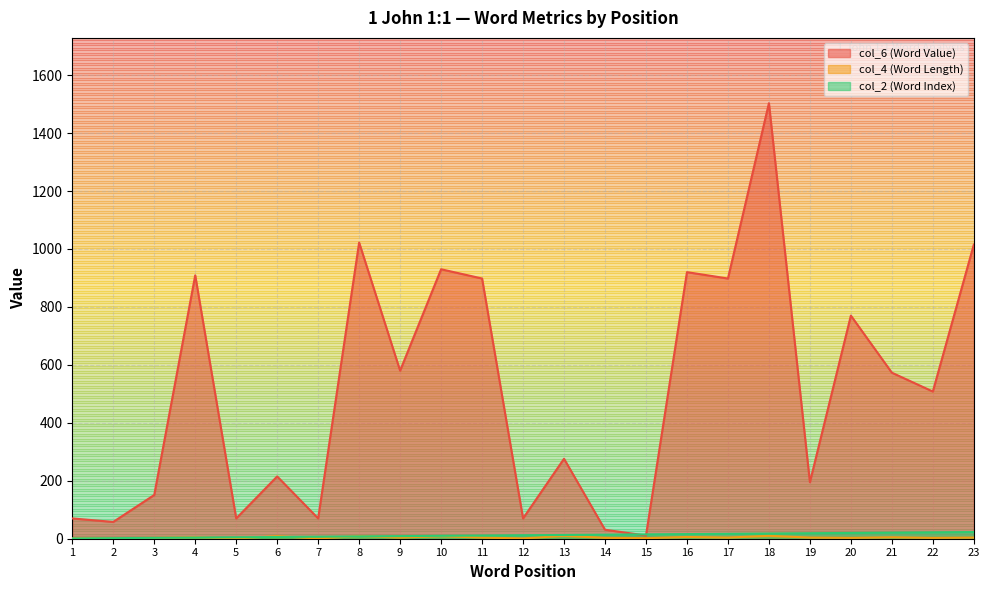

How many interior local peaks does the col_6 (Word Value) series have?

8